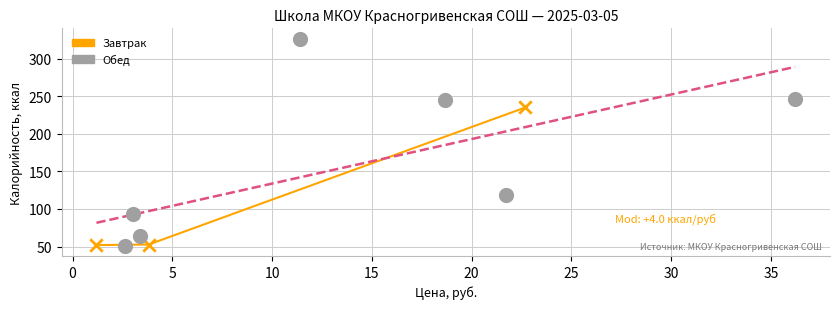

Which series reaches the maximum Y coordinate?

Обед